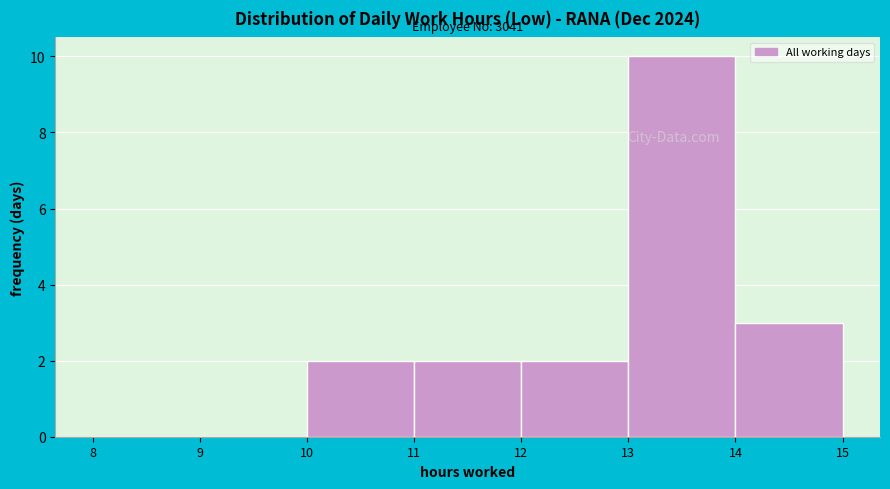

Over which range of the x-axis is the bar tallest?

13 to 14